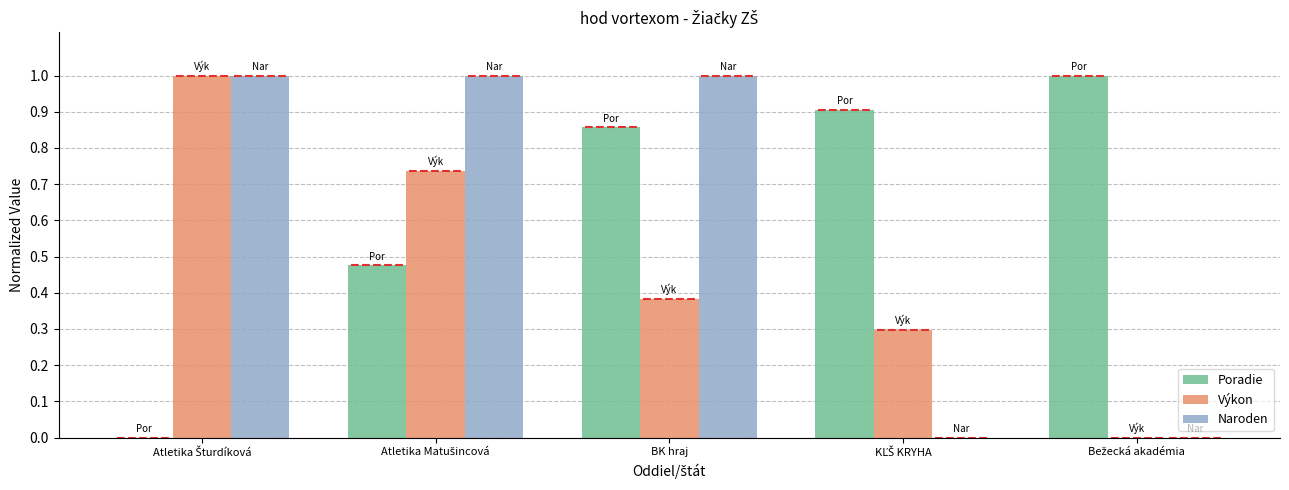

How many groups of bars are there?

5